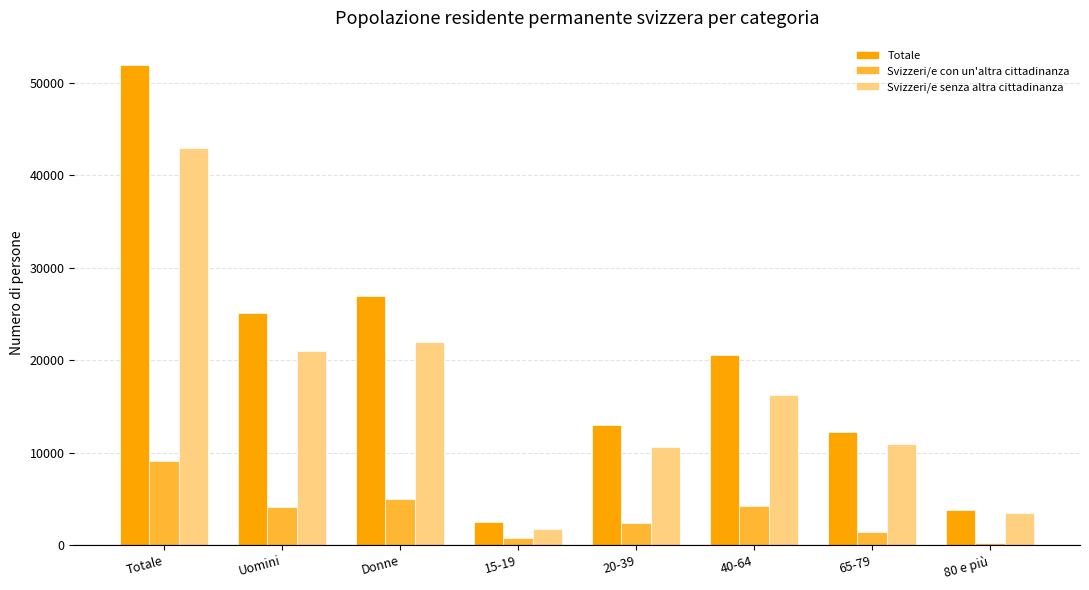

At which category is the sum across all series the highest?

Totale